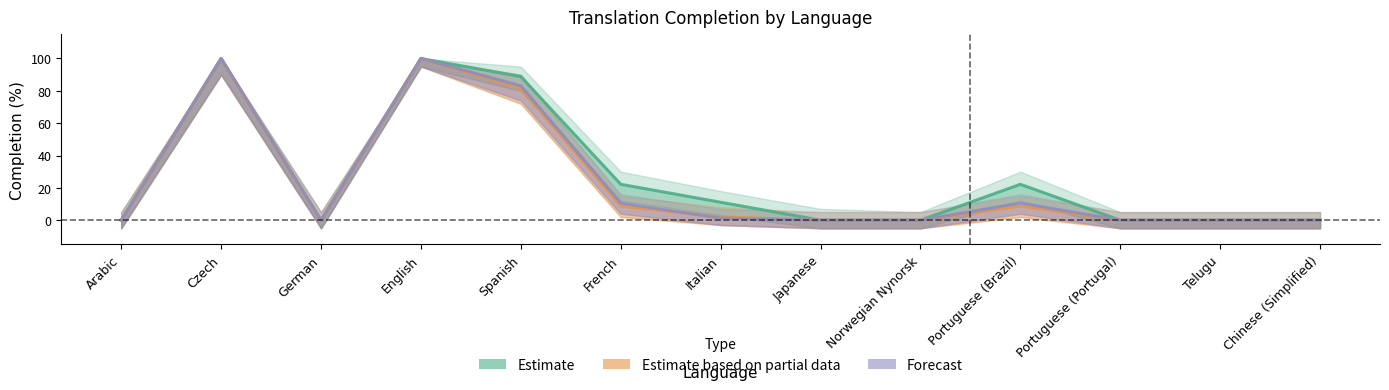

What are all the series names shown in the legend?

Estimate, Estimate based on partial data, Forecast